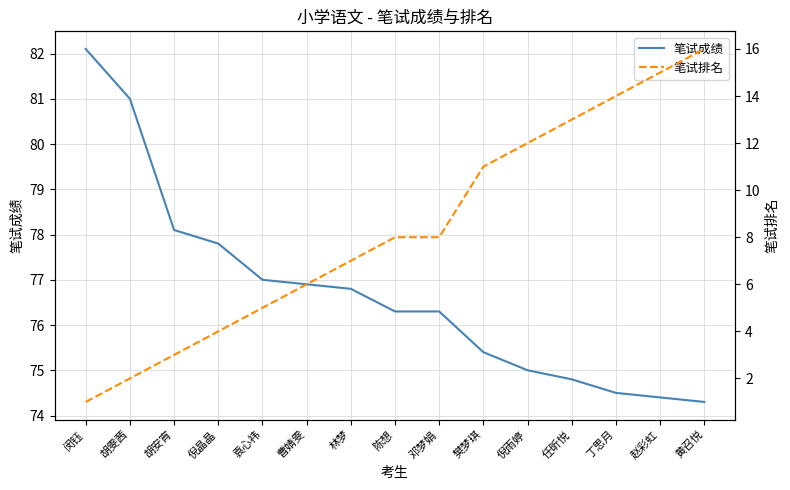

The value of 笔试成绩 at 闵钰 is 39.9. True or false?

False